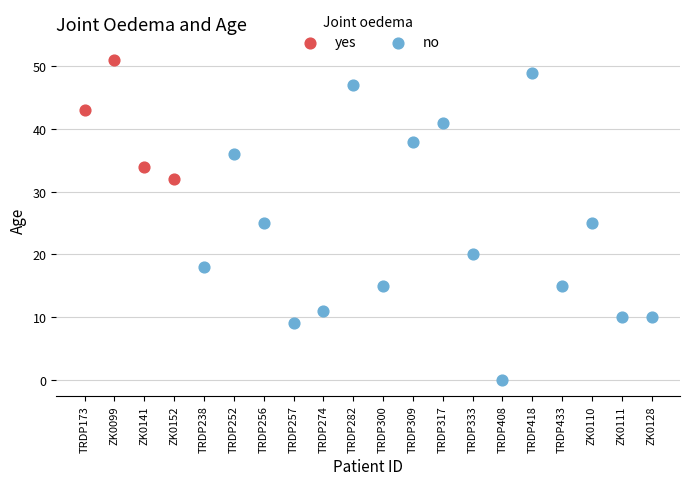

Which series contains the highest Y value?

yes